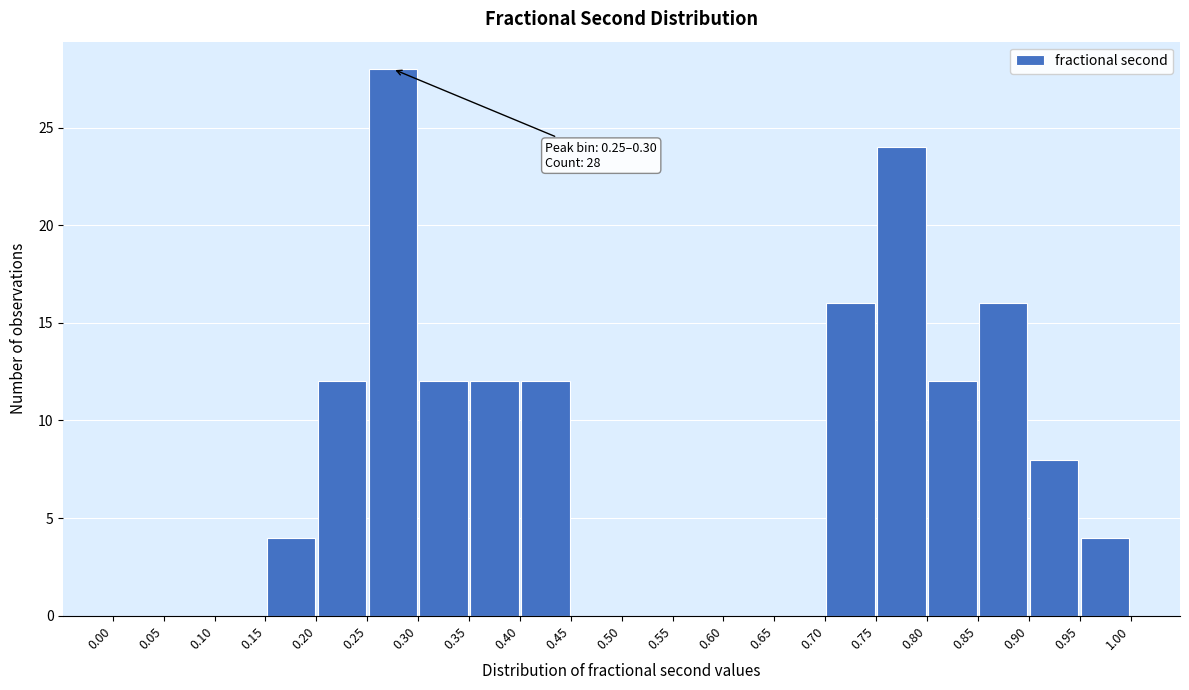

Which range on the x-axis has the tallest bar?

0.25 to 0.30